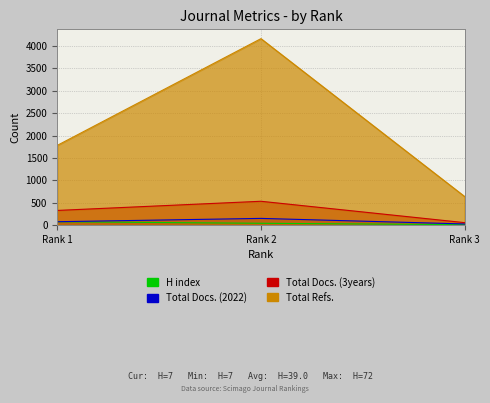

What is the spread (max minus min) of values at 1?

1708